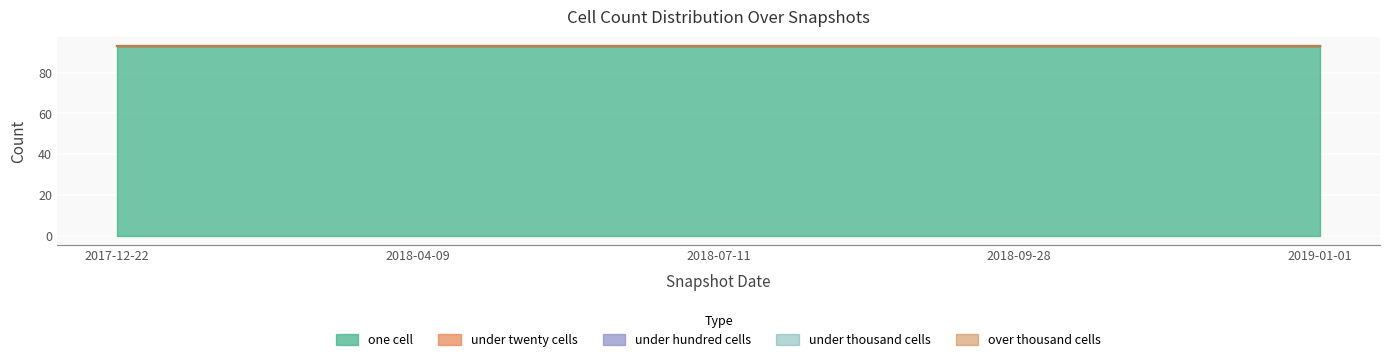

At which label does over_thousand_cells reach its peak?

2017-12-22